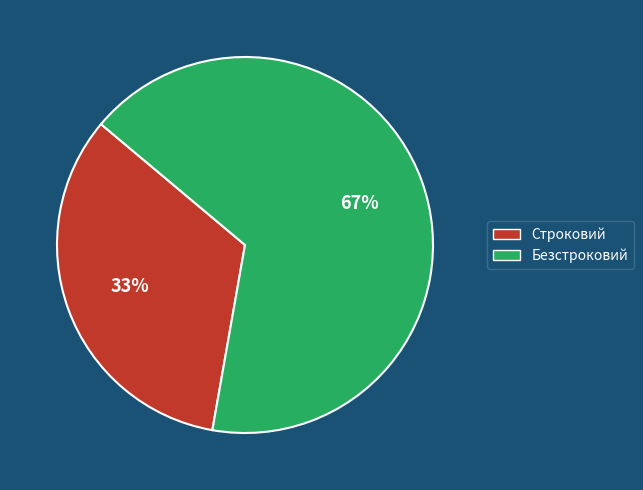

Do Безстроковий and Строковий together represent more than half of the pie?

Yes